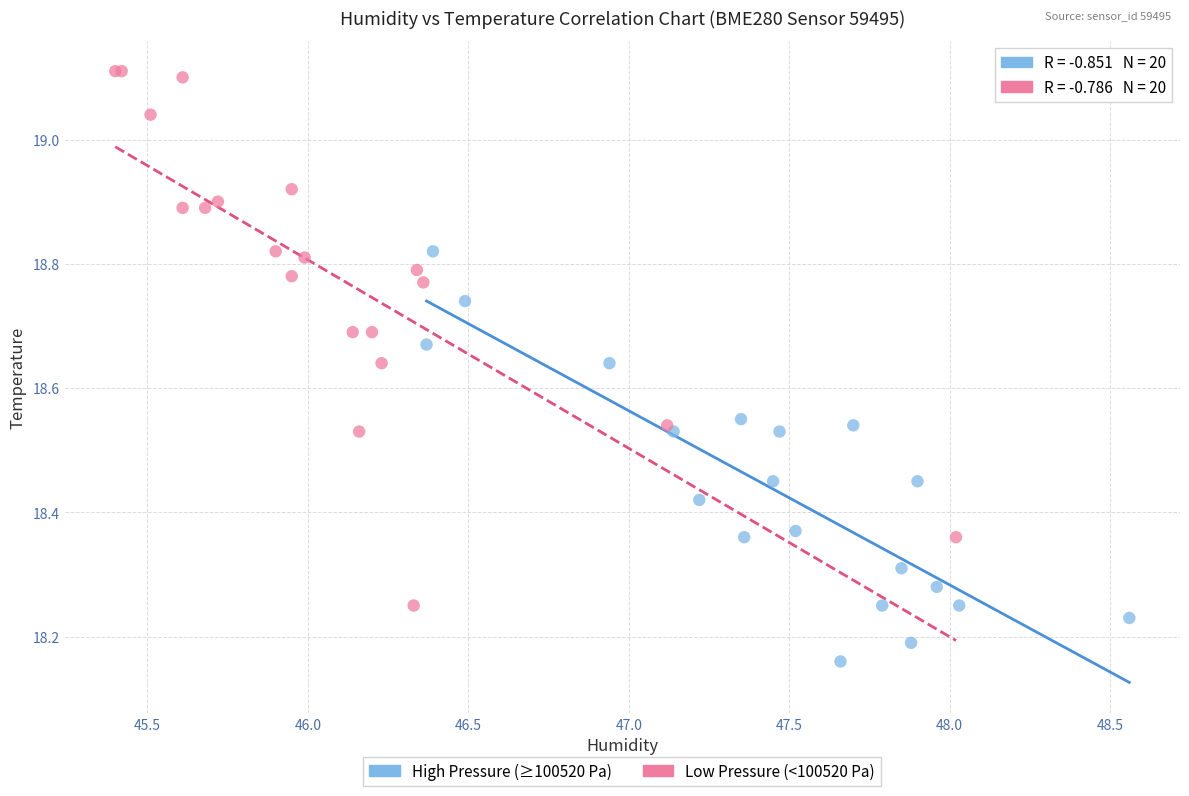

Which series contains the lowest Y value?

High Pressure (≥100520 Pa)